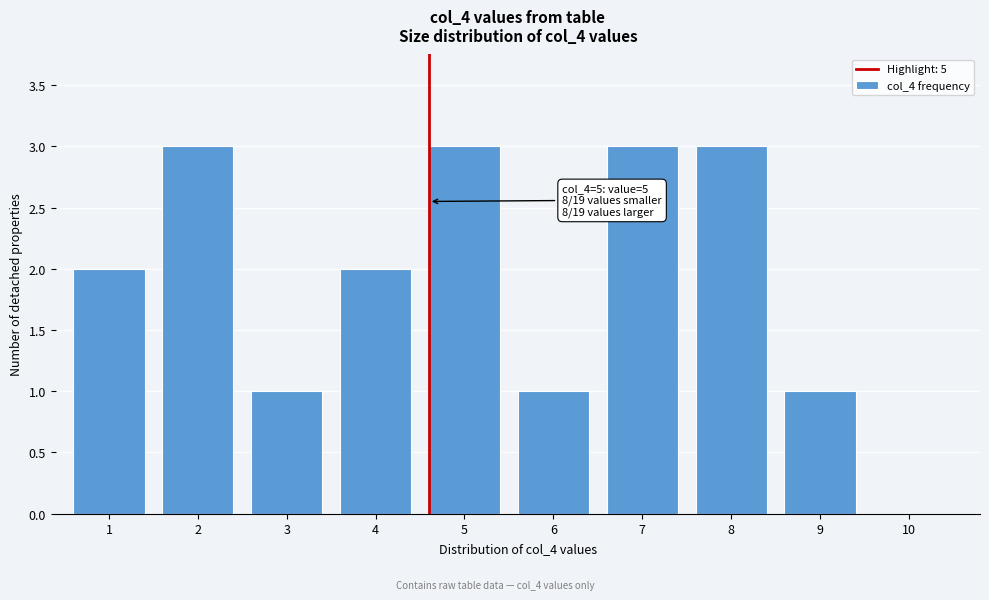

Reading left to right, list all the values displayed in this chart.

1=2	2=3	3=1	4=2	5=3	6=1	7=3	8=3	9=1	10=0